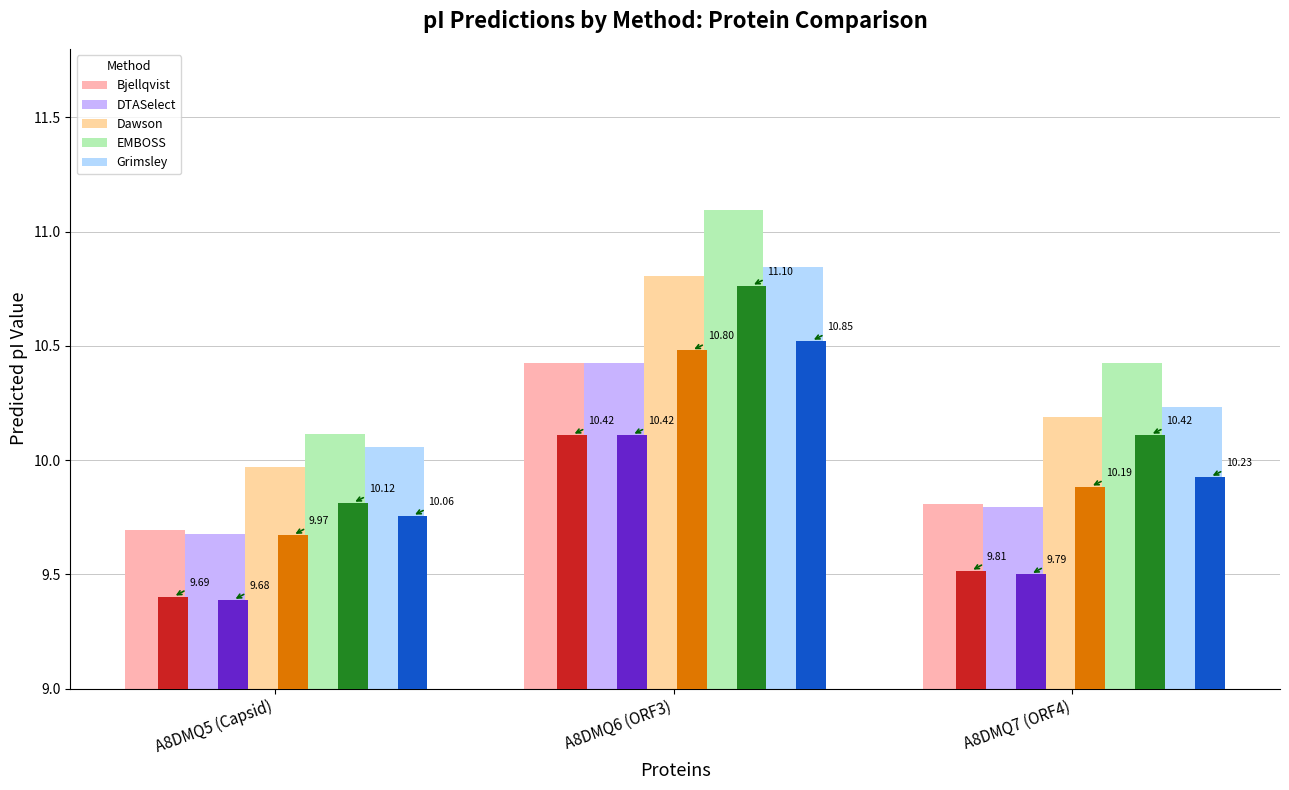

How many distinct data groups are displayed?

10